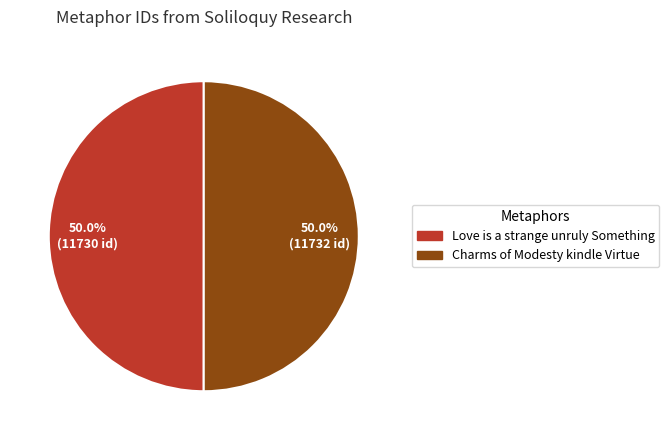

Approximately how many times larger is the value at Charms of Modesty kindle Virtue compared to Love is a strange unruly Something?

1.0